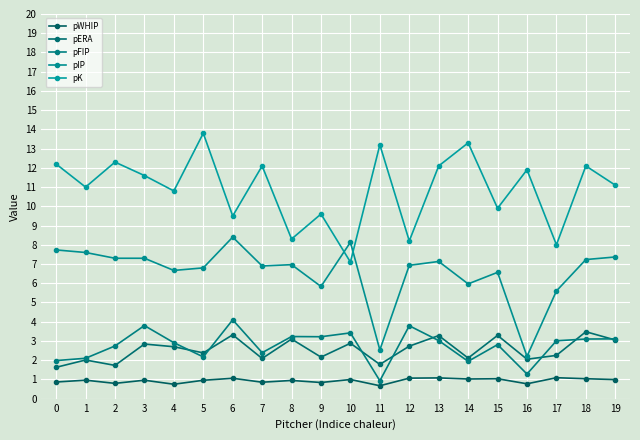

True or false: pK has a value of 12.2 at 0.

True